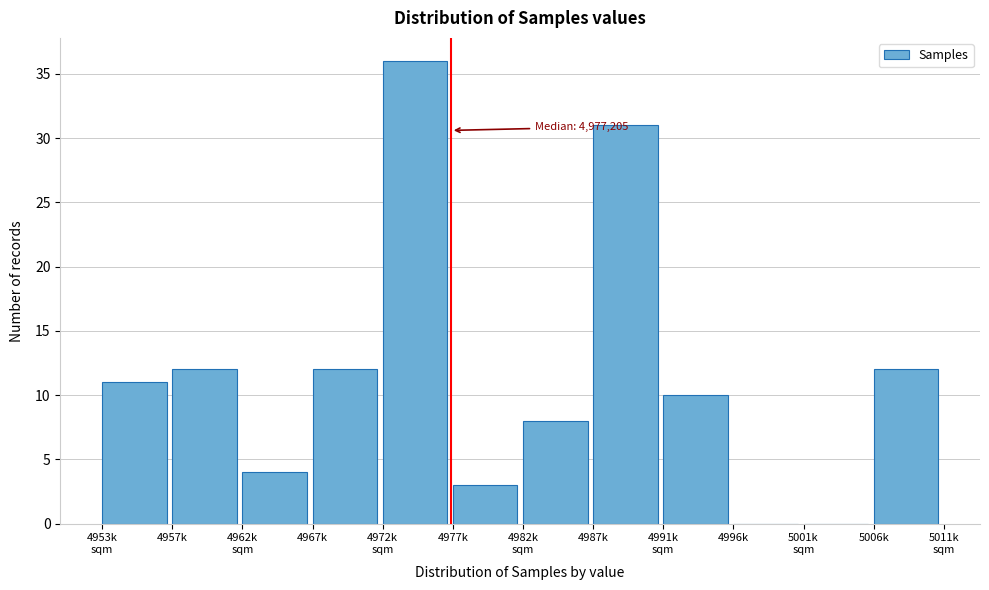

What is the sum of all values?

139